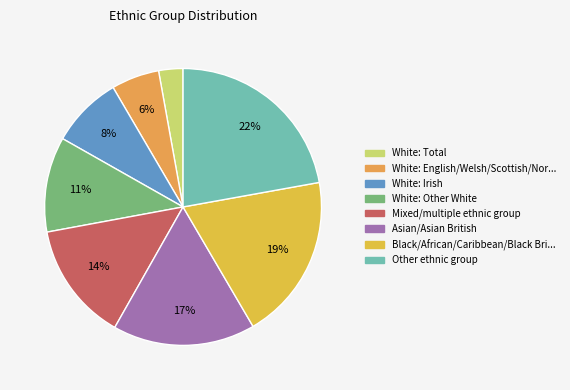

How many segments does this pie chart have?

8